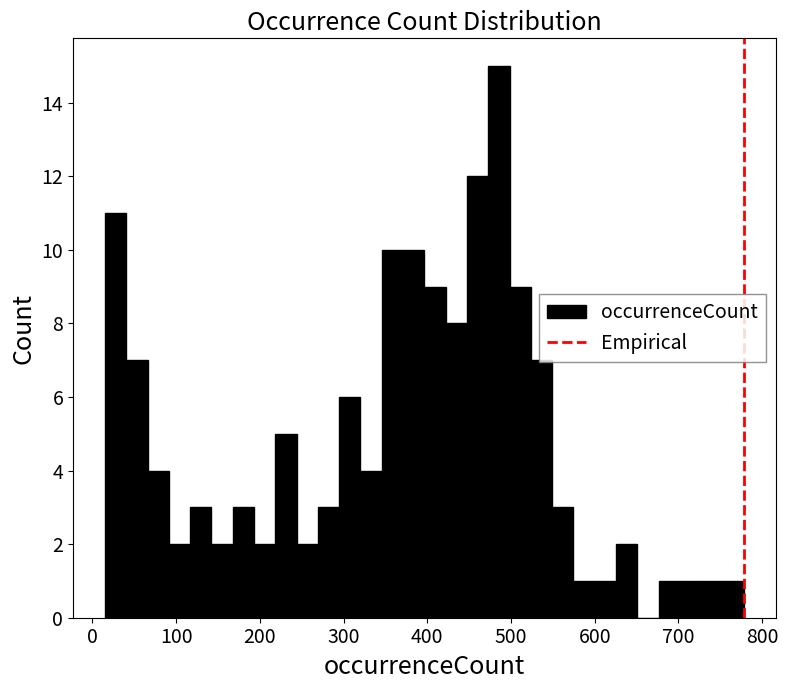

Read against the x-axis, roughly where is the centre of the tallest bar?

490